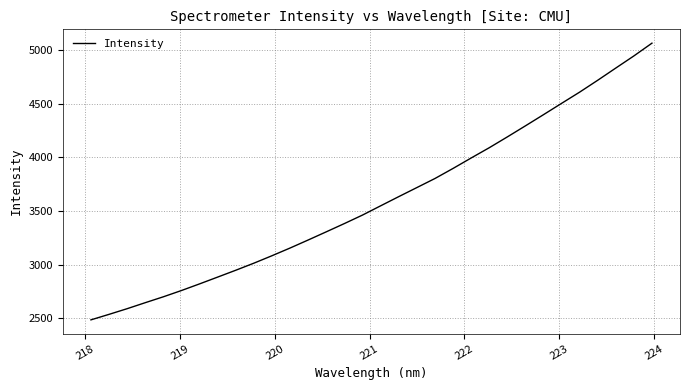

What is the greatest value displayed?

5066.6